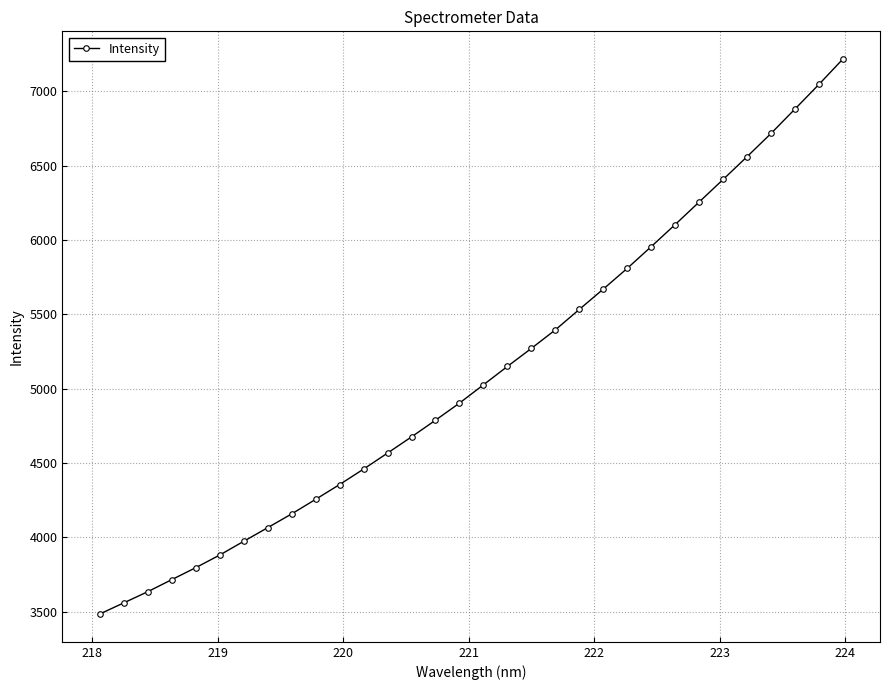

What is the maximum value shown in the chart?

7217.8